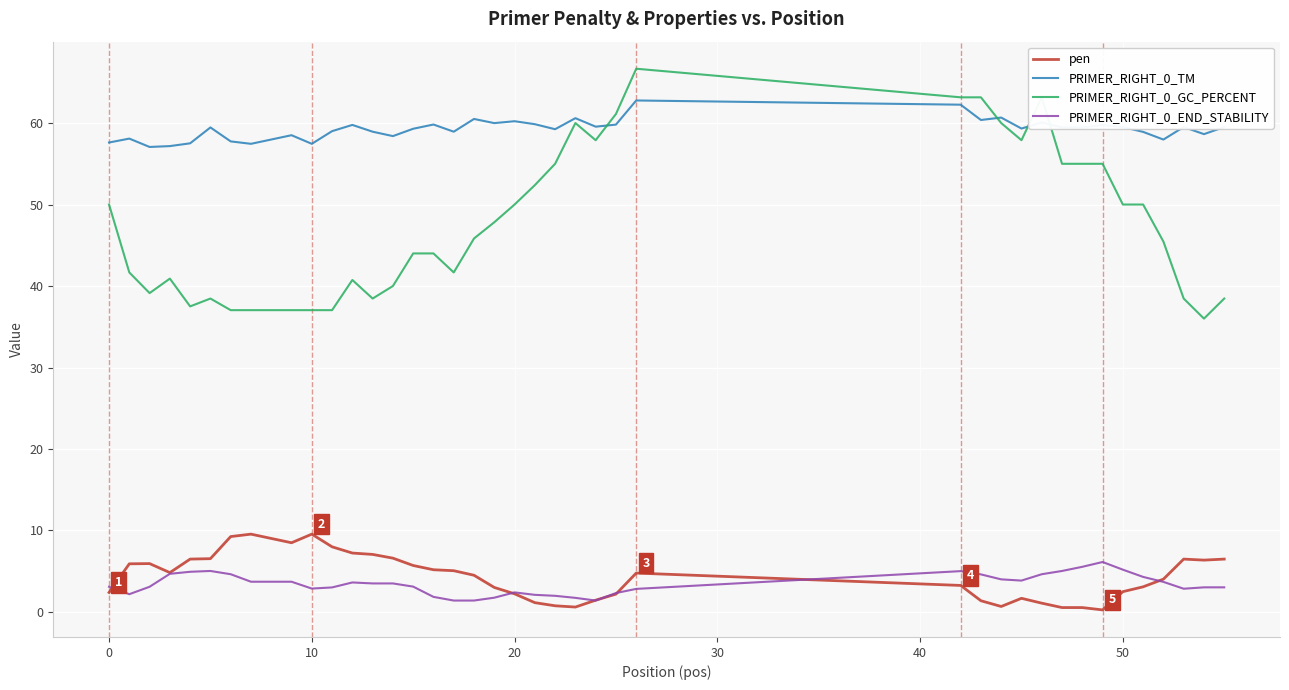

Which series has the largest total across all categories?

PRIMER_RIGHT_0_TM